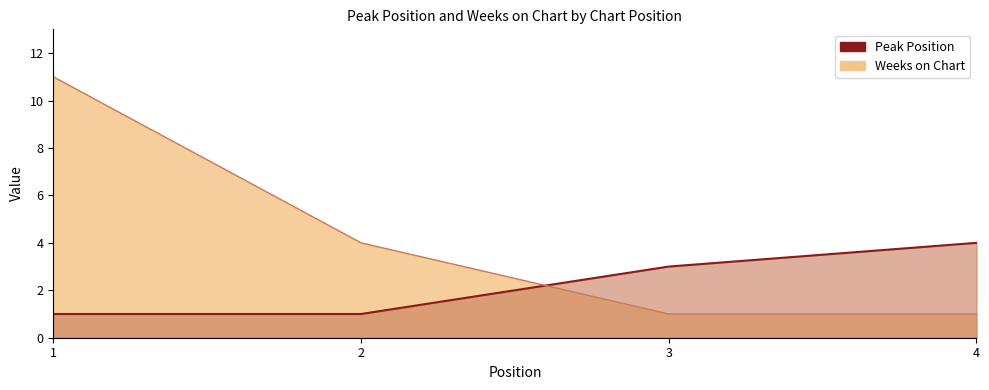

True or false: Weeks on Chart has more than 0 interior local peaks.

False